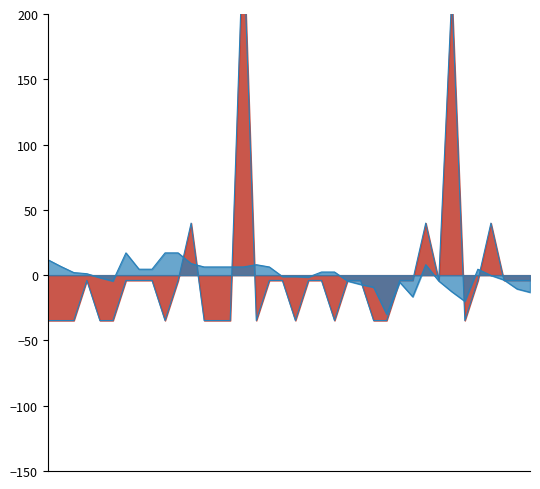

How many interior local peaks does the Điểm TBCHK series have?

5